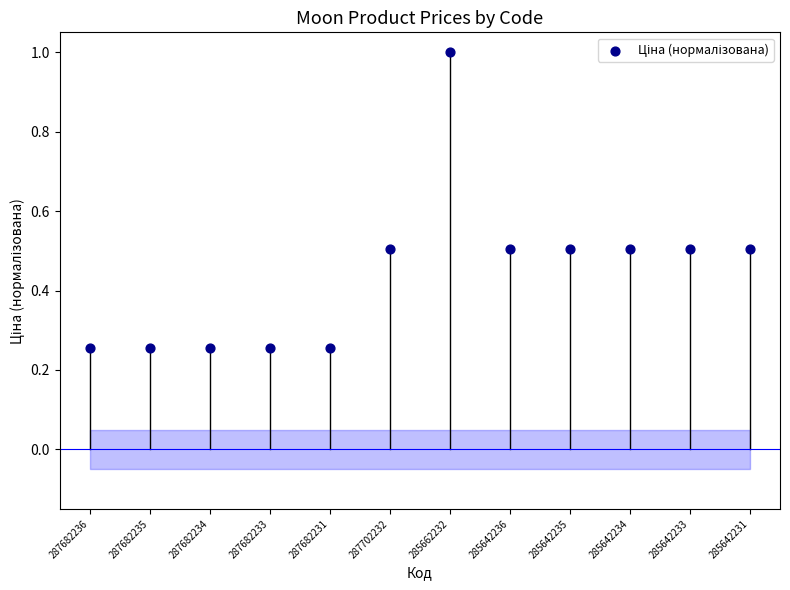

What is the average Y value?

0.4